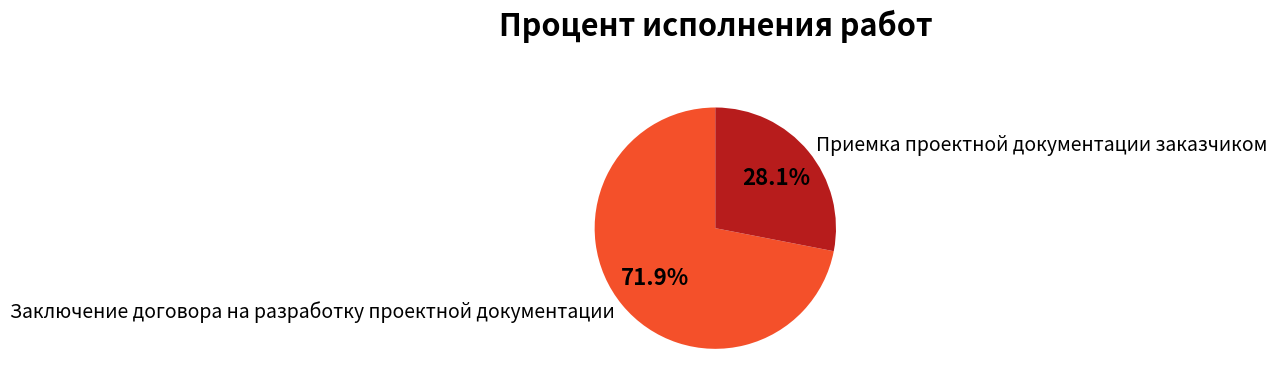

Which category has the smallest portion of the pie?

Приемка проектной документации заказчиком